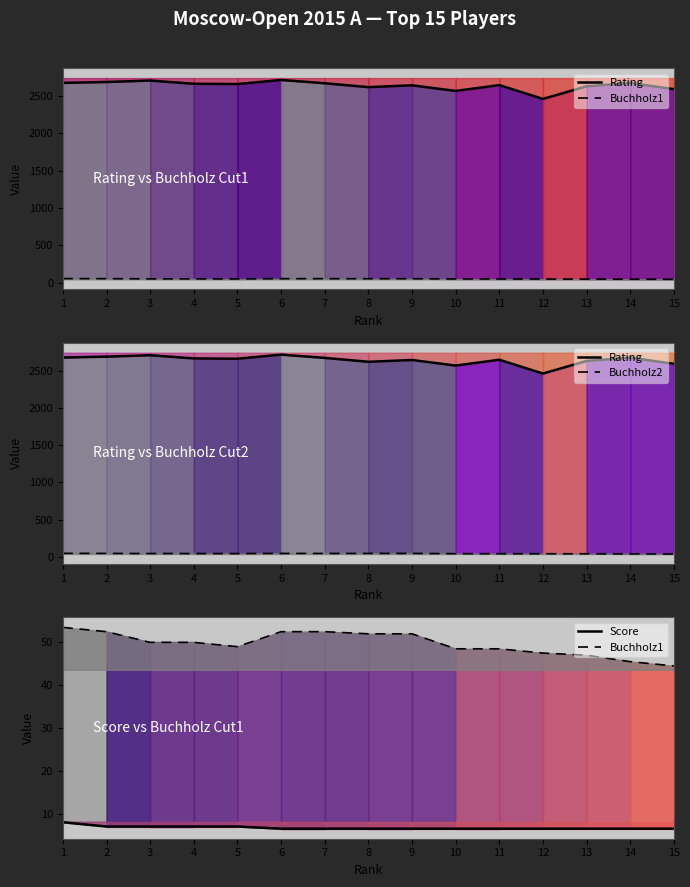

True or false: Buchholz2 and Rating intersect in this chart.

False